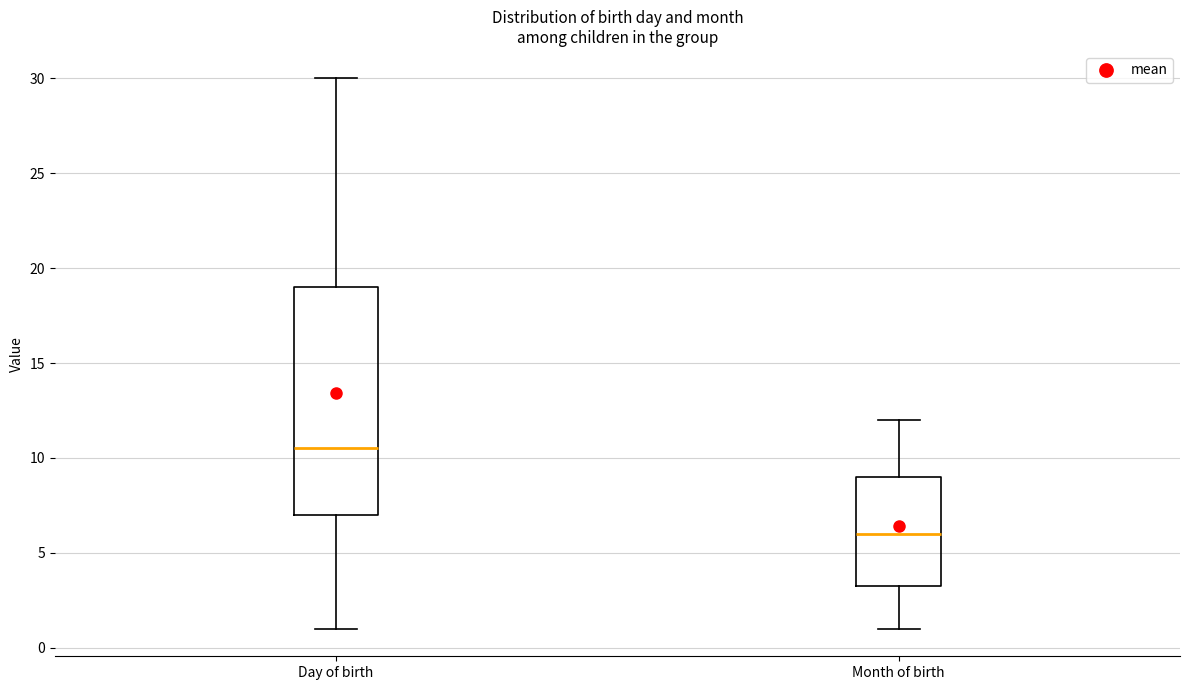

Comparing the boxes themselves (not the whiskers), which one is the tallest?

Day of birth